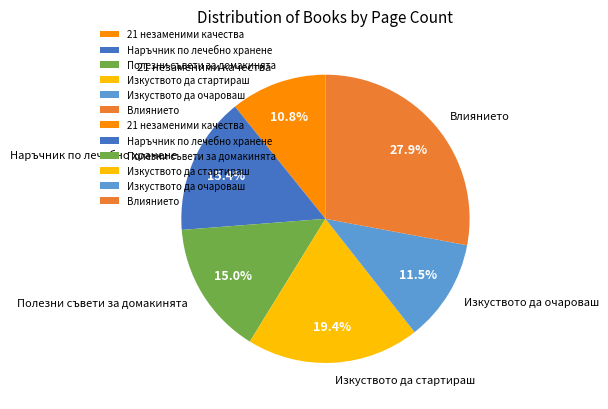

Which slice is the smallest?

21 незаменими качества